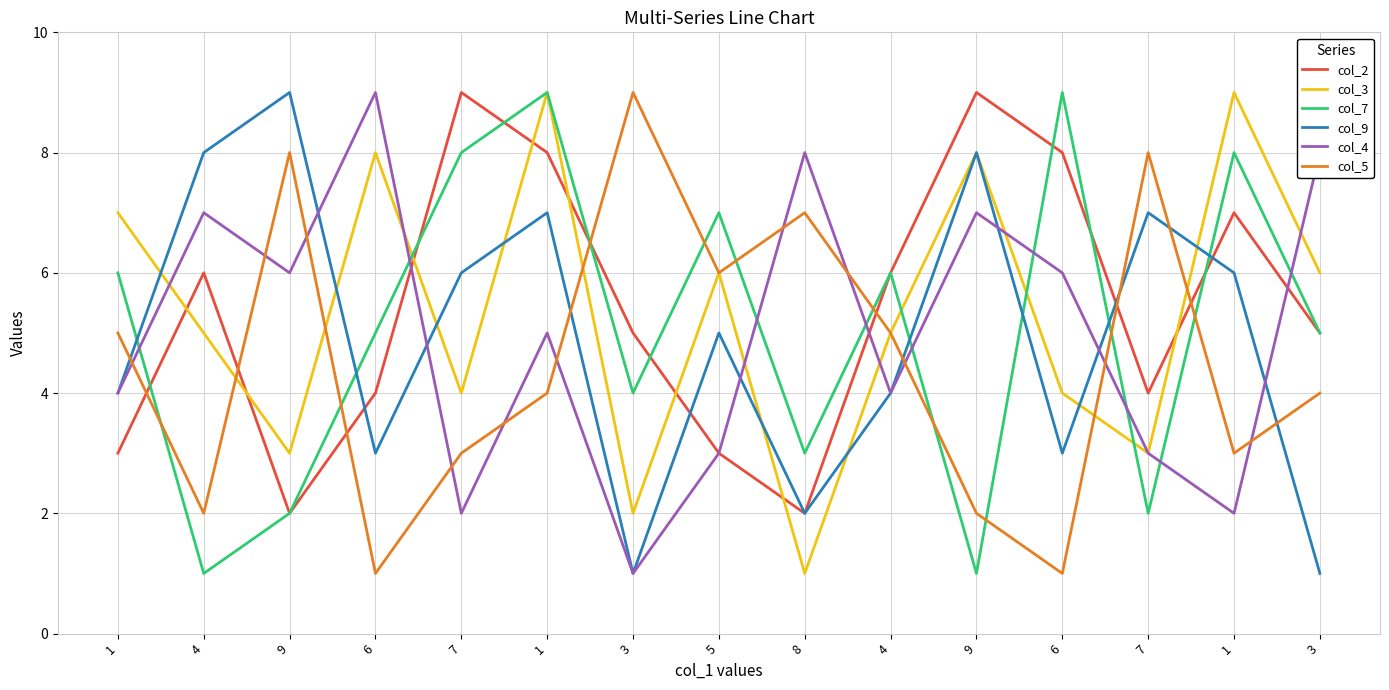

What is the sum of all col_7 values?

76